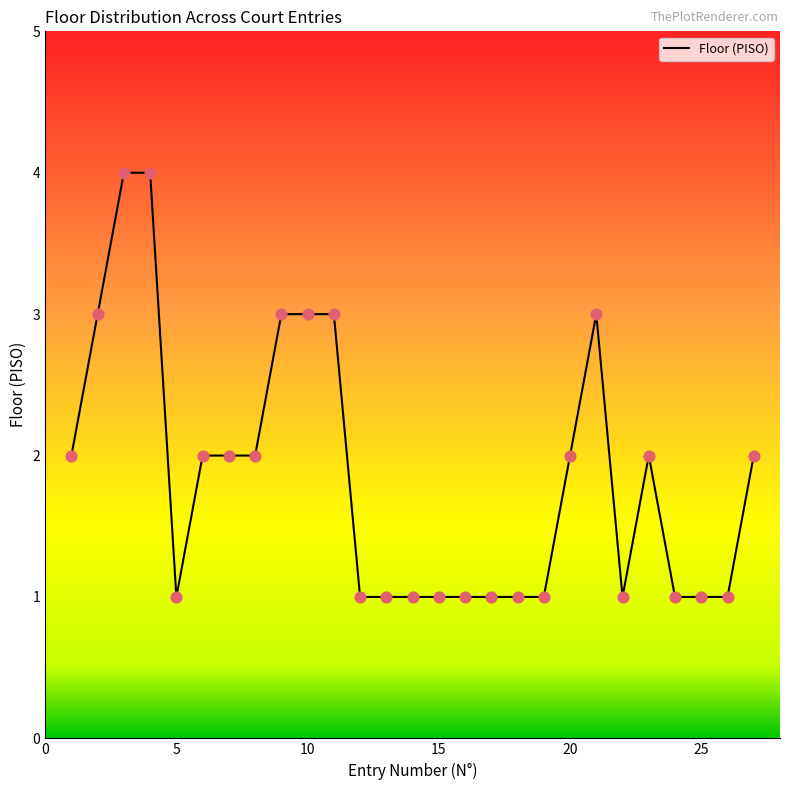

What is the greatest value displayed?

4